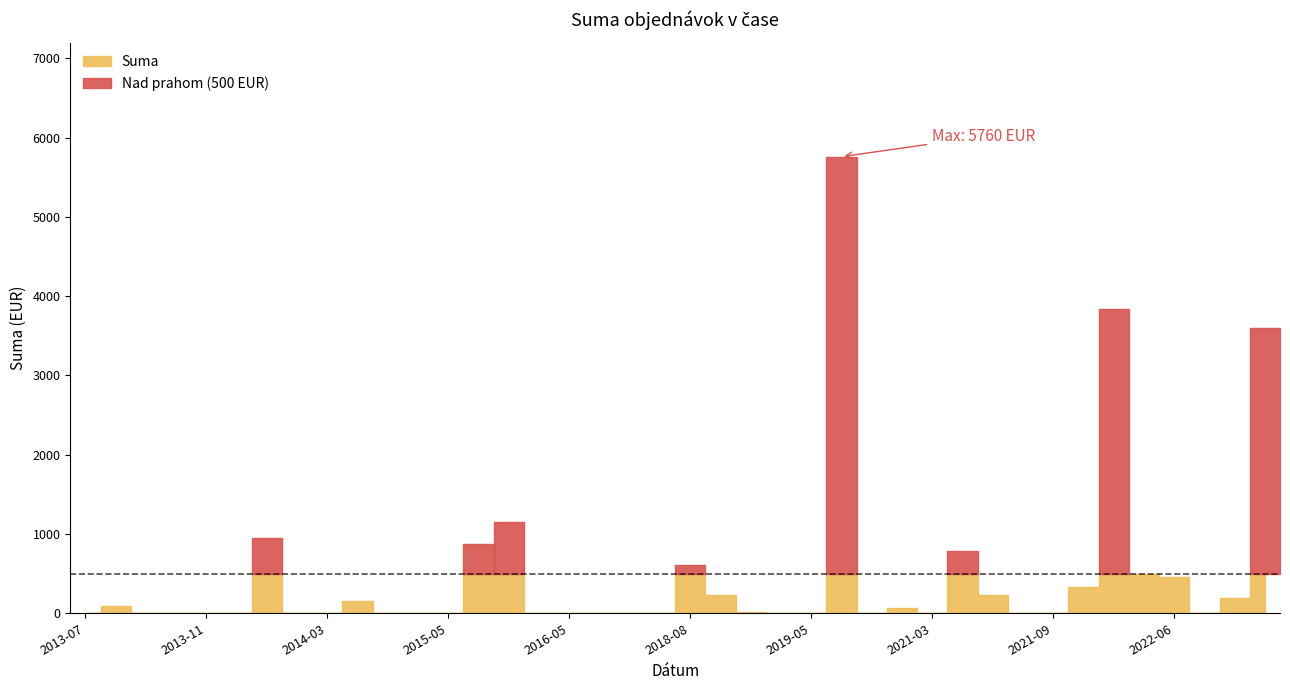

What is the difference between the second highest and minimum values?

3840.0